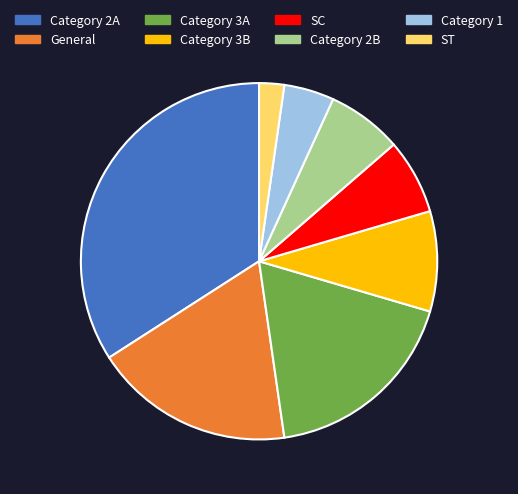

Is there a majority slice in this chart?

No